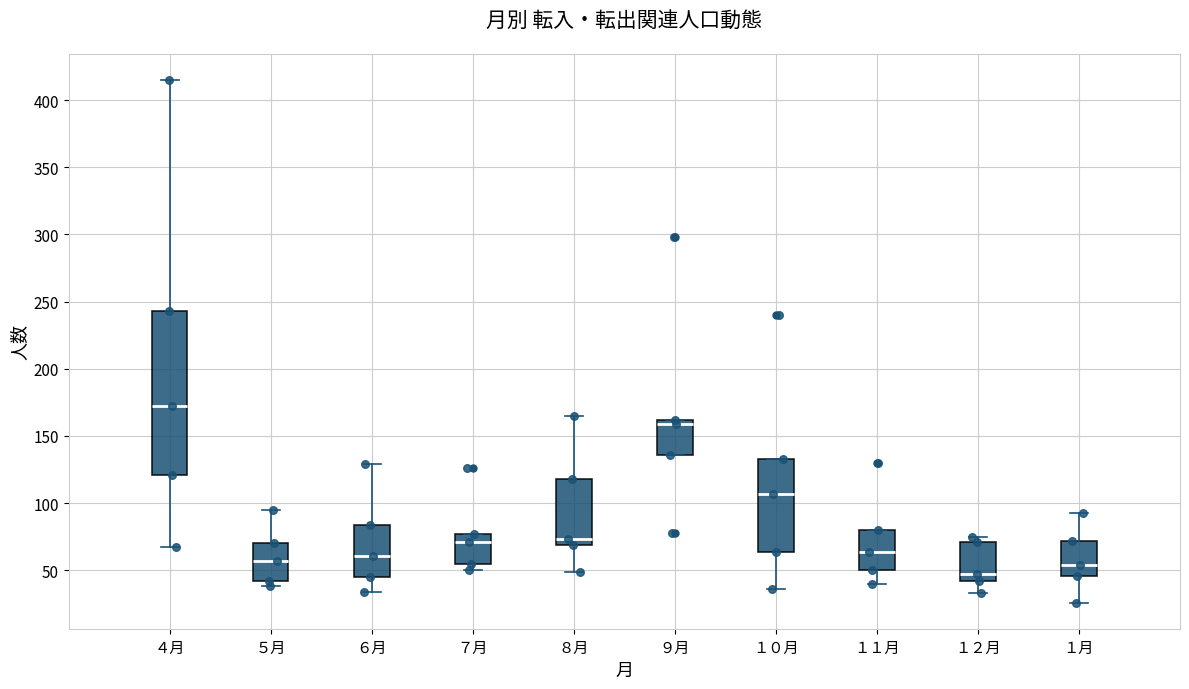

Where is the upper edge of the box for ７月 on the y-axis? The values are not printed on the chart, so give them approximately, as read against the axis.

75